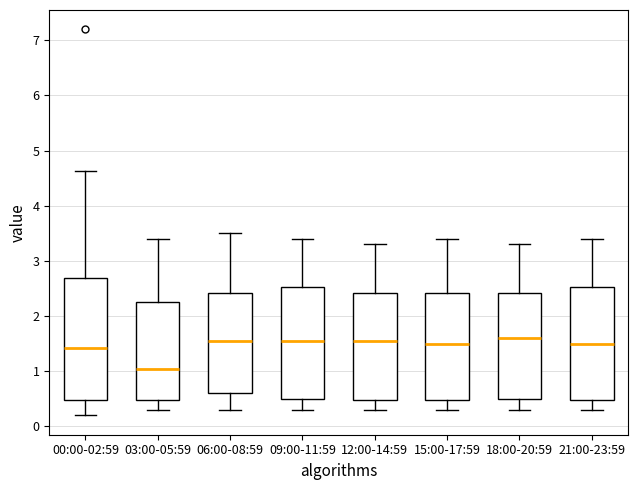

Reading left to right, read every box against the y-axis: the position of its median line, the range the box covers, and the ends of its whiskers. The values are not printed on the chart, so give them approximately, as read against the axis.

00:00-02:59: median 1.4, box 0.5 to 2.7, whiskers 0.2 to 4.6
03:00-05:59: median 1.1, box 0.5 to 2.3, whiskers 0.3 to 3.4
06:00-08:59: median 1.6, box 0.6 to 2.4, whiskers 0.3 to 3.5
09:00-11:59: median 1.6, box 0.5 to 2.5, whiskers 0.3 to 3.4
12:00-14:59: median 1.6, box 0.5 to 2.4, whiskers 0.3 to 3.3
15:00-17:59: median 1.5, box 0.5 to 2.4, whiskers 0.3 to 3.4
18:00-20:59: median 1.6, box 0.5 to 2.4, whiskers 0.3 to 3.3
21:00-23:59: median 1.5, box 0.5 to 2.5, whiskers 0.3 to 3.4